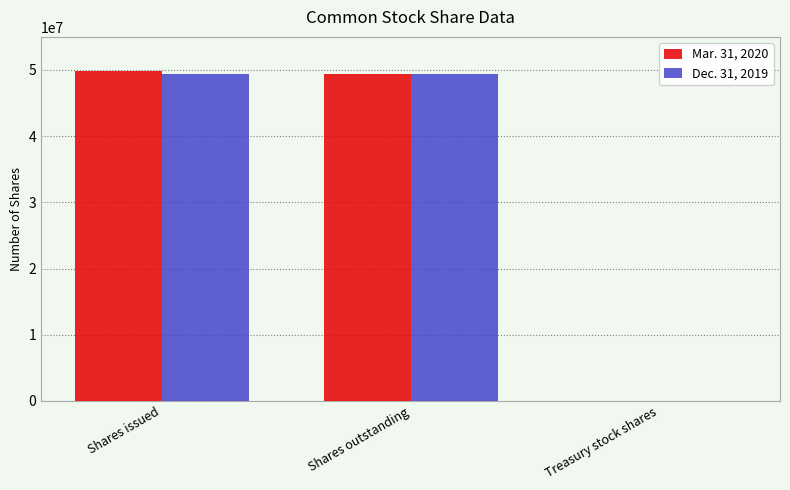

What is the total value across all series at Shares issued?

99303710